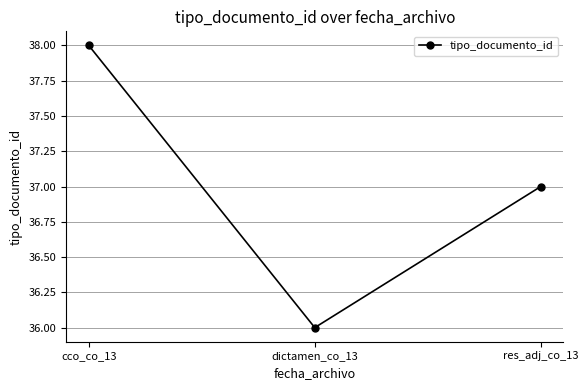

The value at res_adj_co_13 is 37. True or false?

True